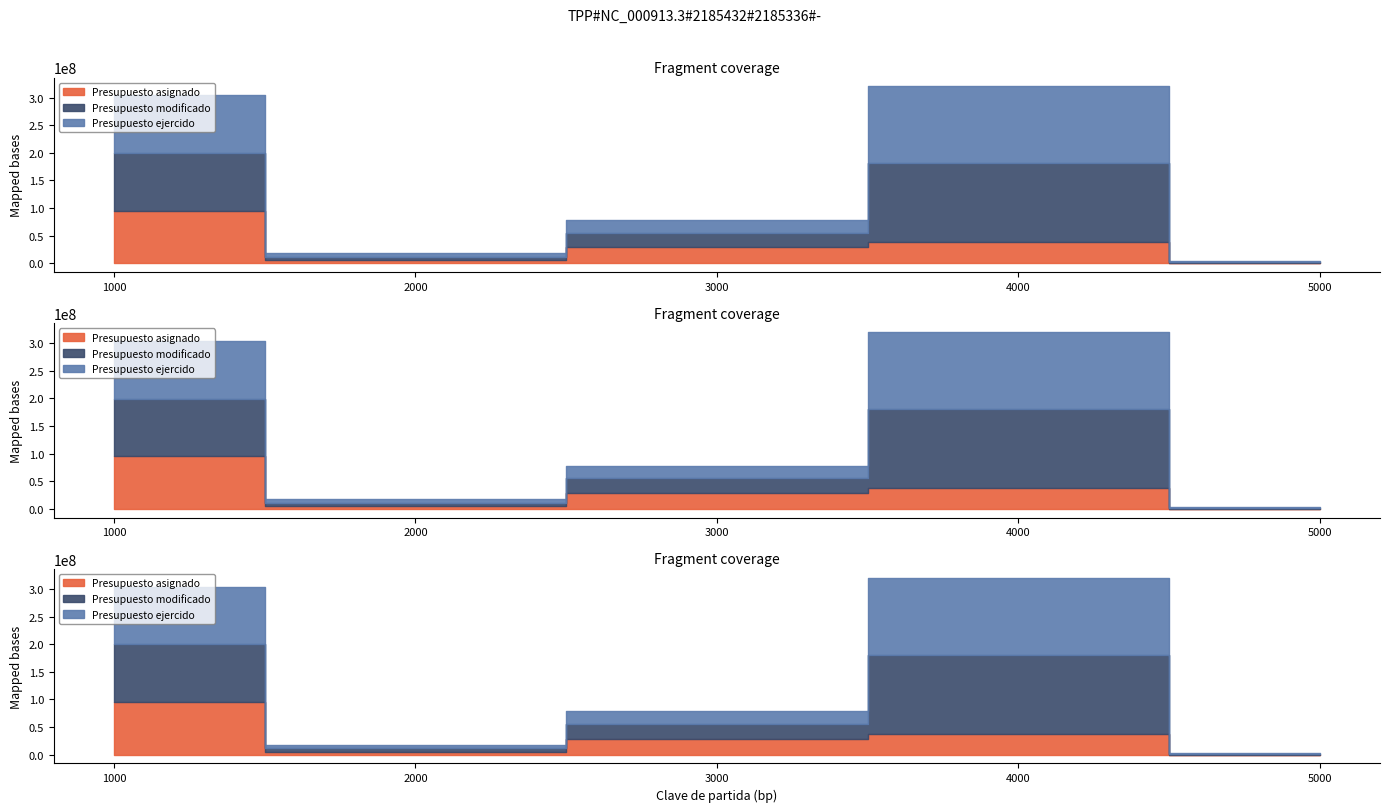

In Presupuesto asignado, how many points are lower than both neighbors (excluding endpoints)?

1